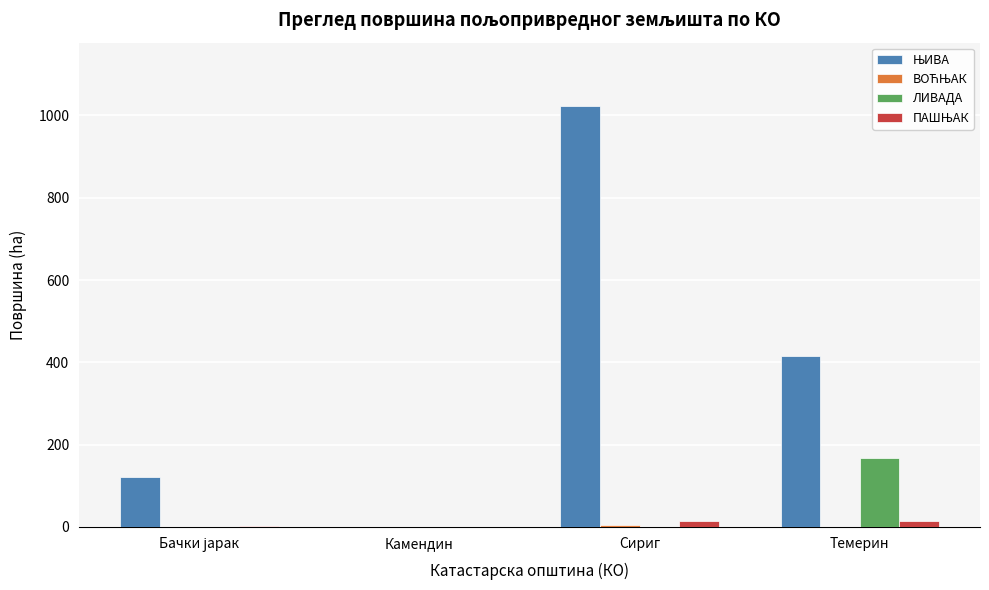

Is it true that ЛИВАДА equals 0.0 at Камендин?

True